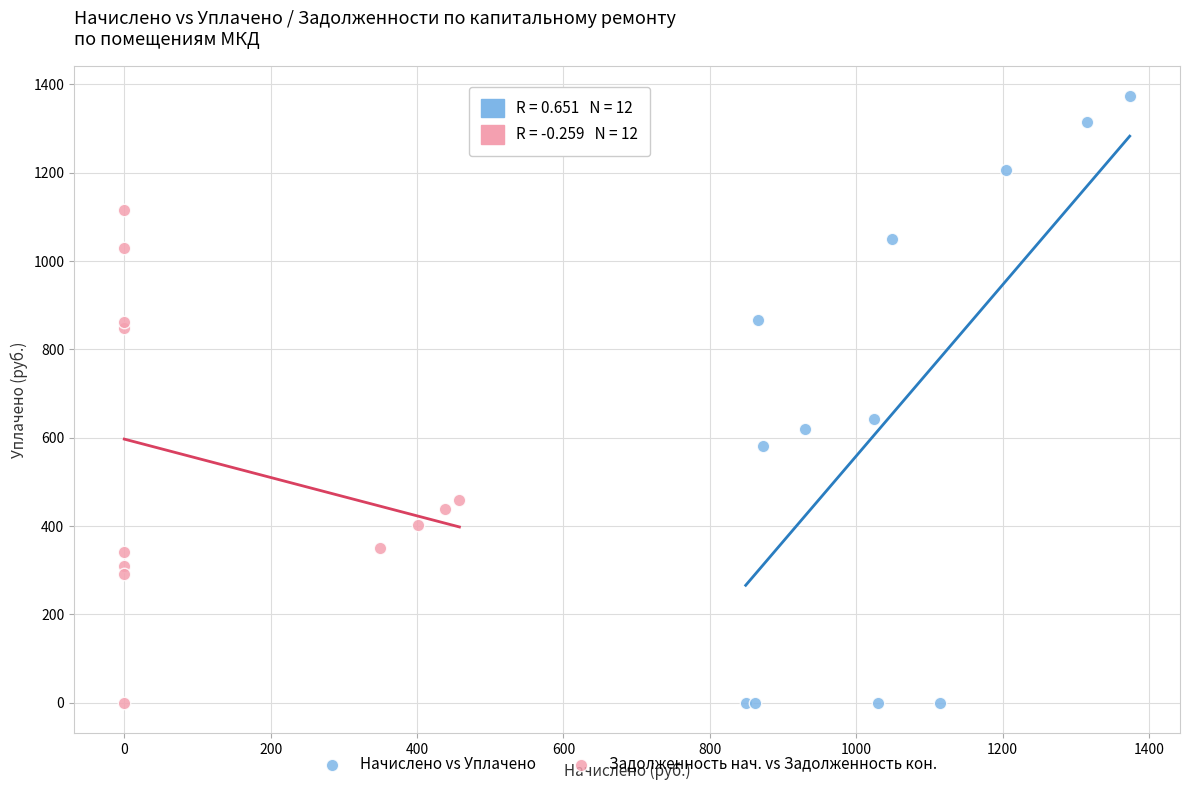

Which series contains the highest Y value?

Начислено vs Уплачено